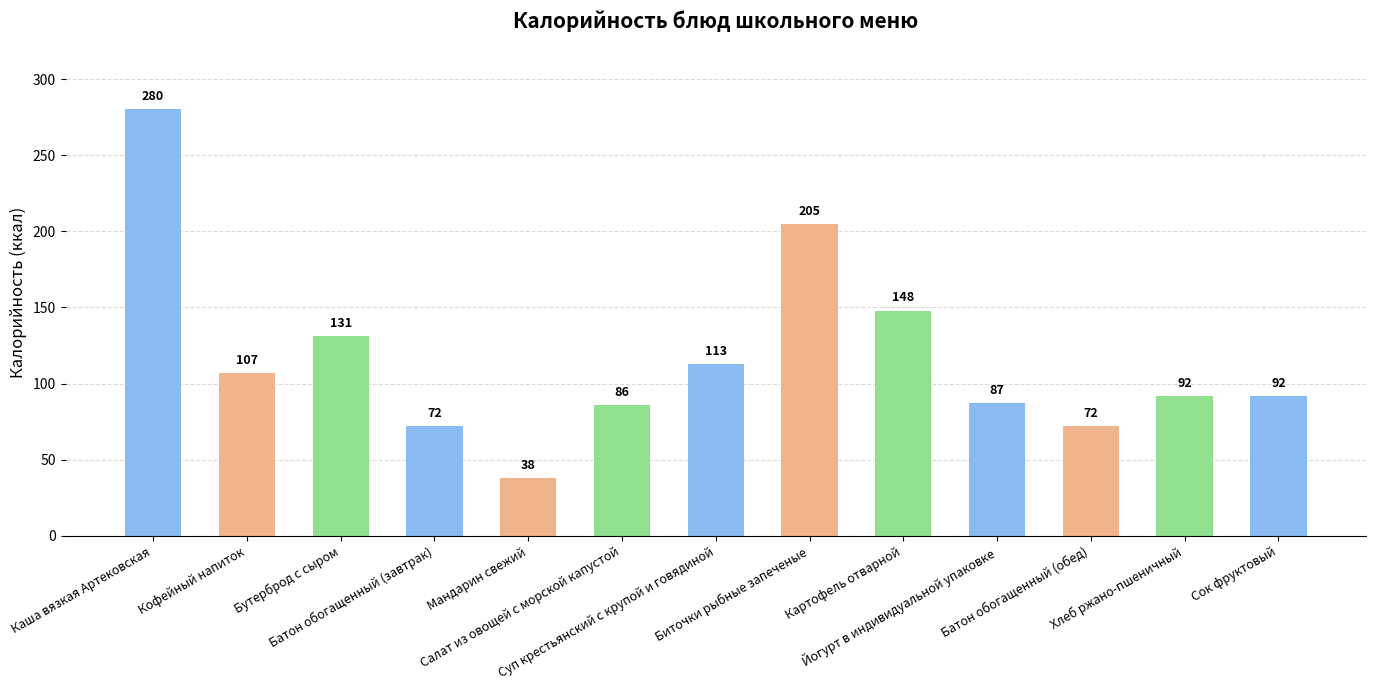

What is the difference between the values at Йогурт в индивидуальной упаковке and Батон обогащенный (обед)?

15